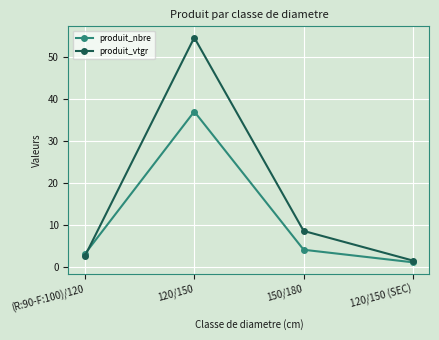

What is the difference between the highest and lowest values at 120/150?

17.7